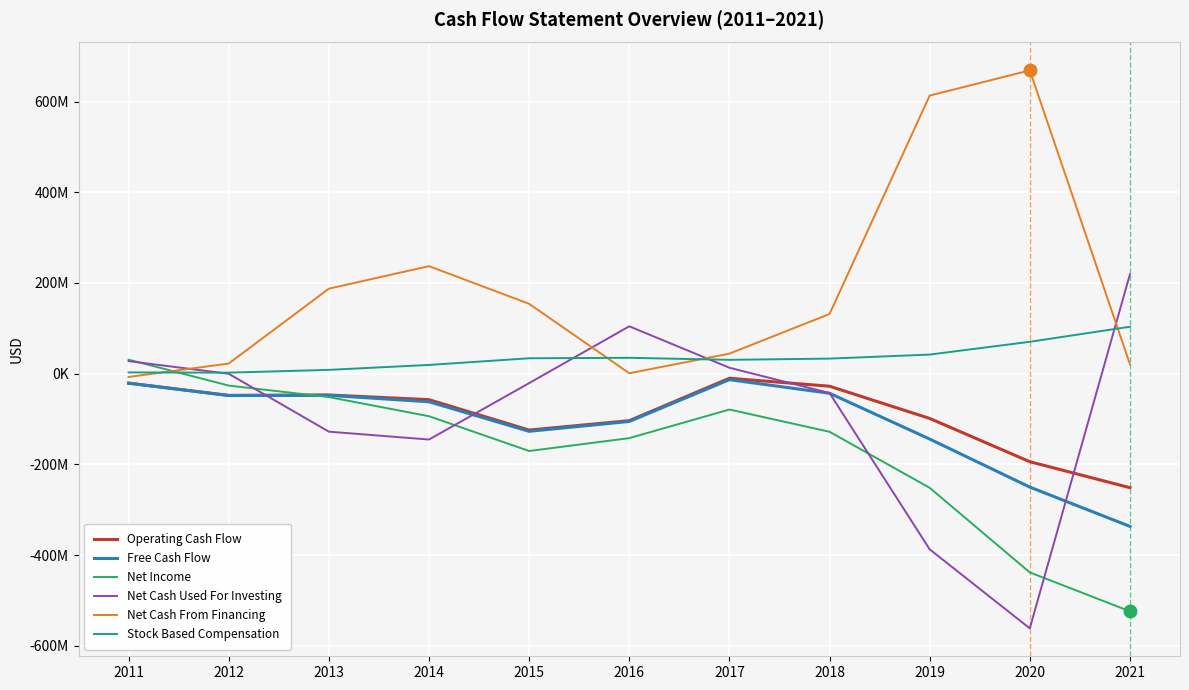

At which category does the chart reach its peak across all series?

2020